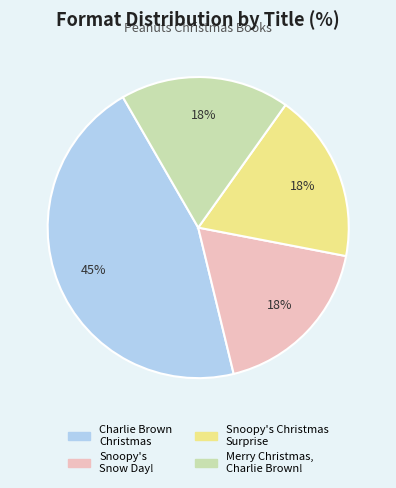

Count the number of slices in the pie.

4